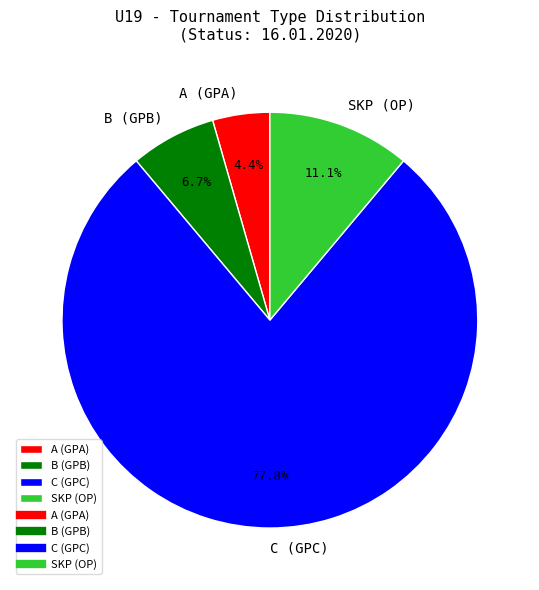

What is the smallest slice in the pie chart?

A (GPA)